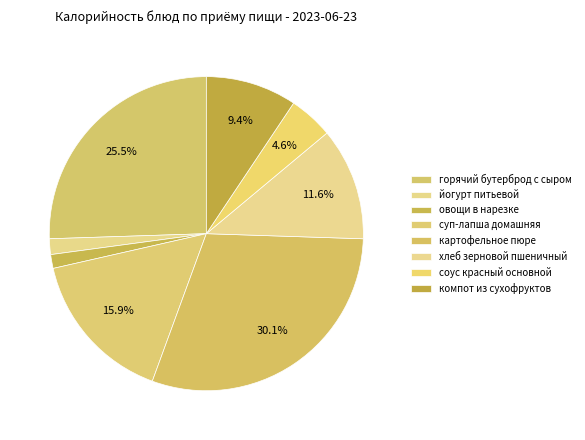

Rank the categories by value from highest to lowest.

картофельное пюре, горячий бутерброд с сыром, суп-лапша домашняя, хлеб зерновой пшеничный, компот из сухофруктов, соус красный основной, йогурт питьевой, овощи в нарезке